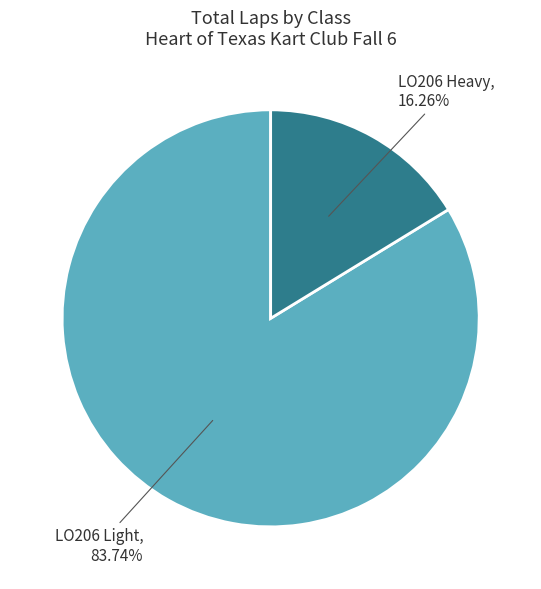

Count the number of slices in the pie.

2